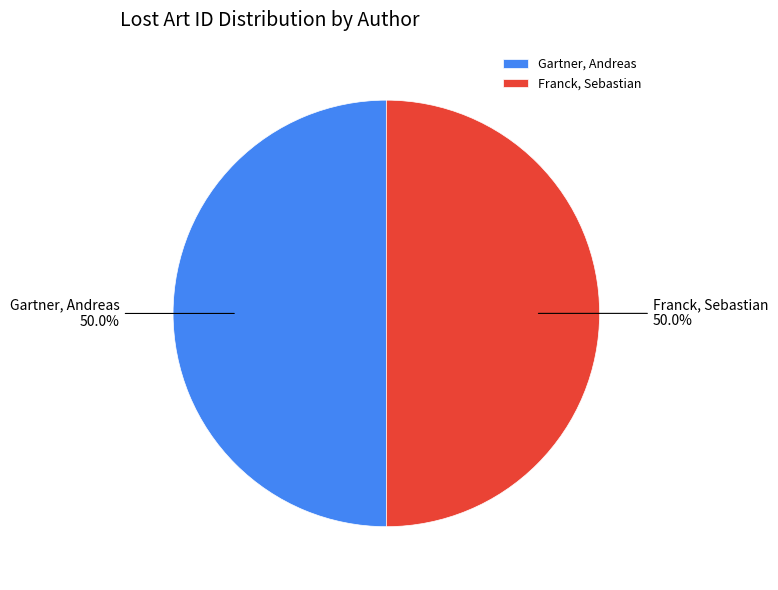

True or false: Franck, Sebastian accounts for 45% of the total.

False